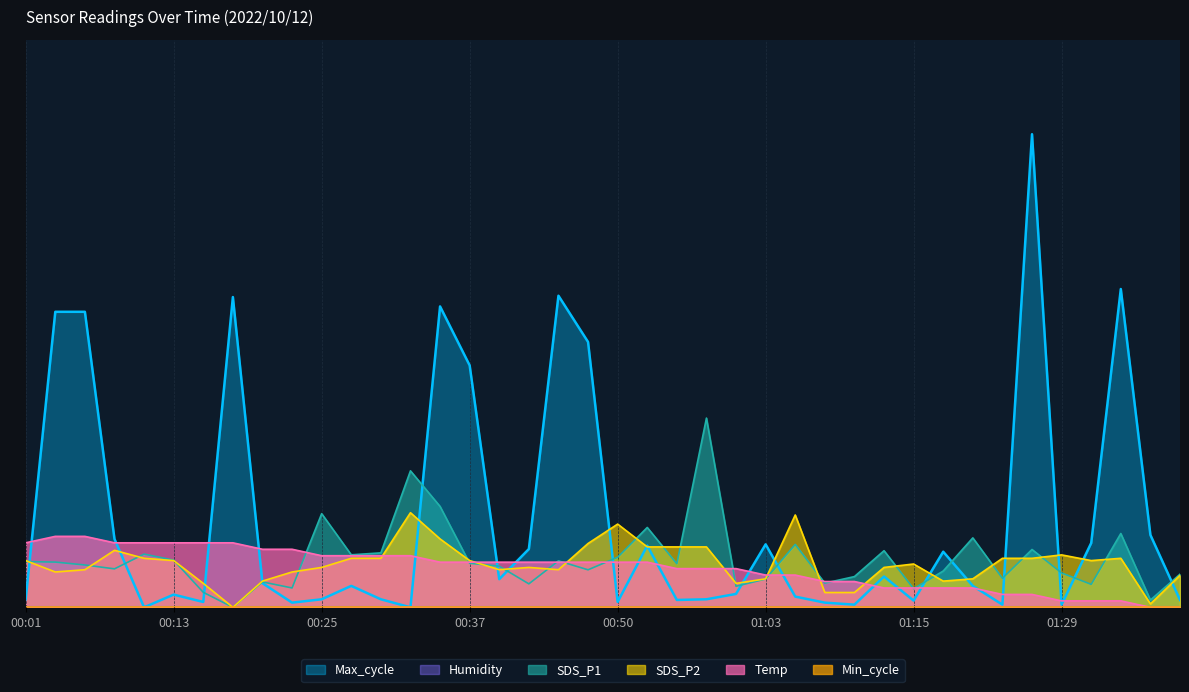

What is the difference between the highest and lowest values at 00:53?

7.3